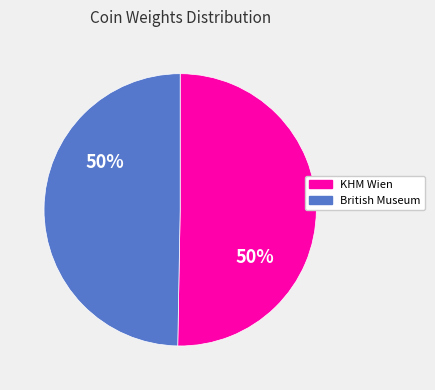

How many segments does this pie chart have?

2